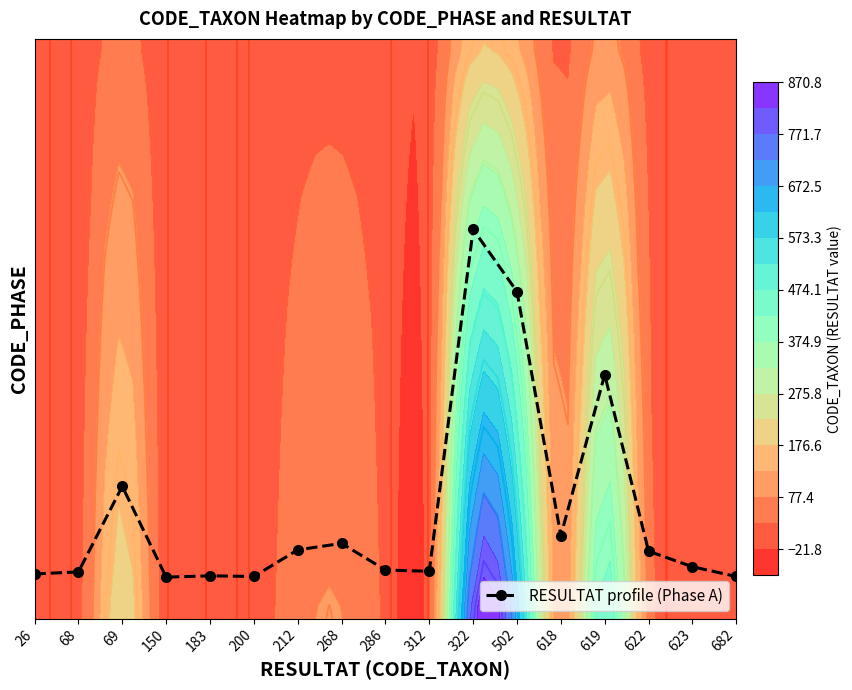

True or false: the data shows 1.1 at 68.

True